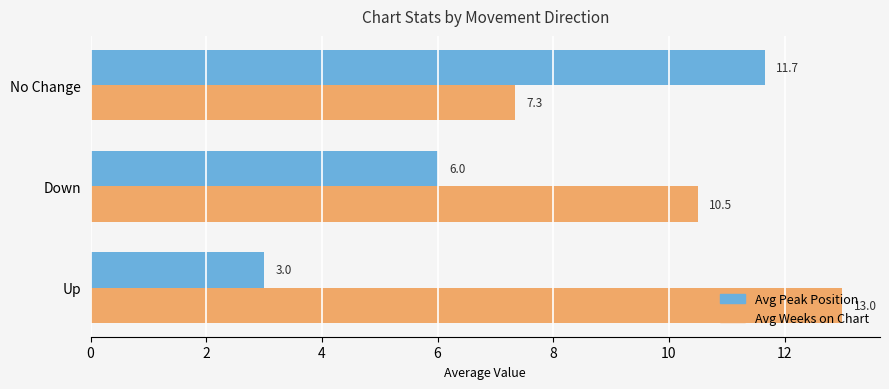

Where is Avg Weeks on Chart nearest to the value 10?

Down